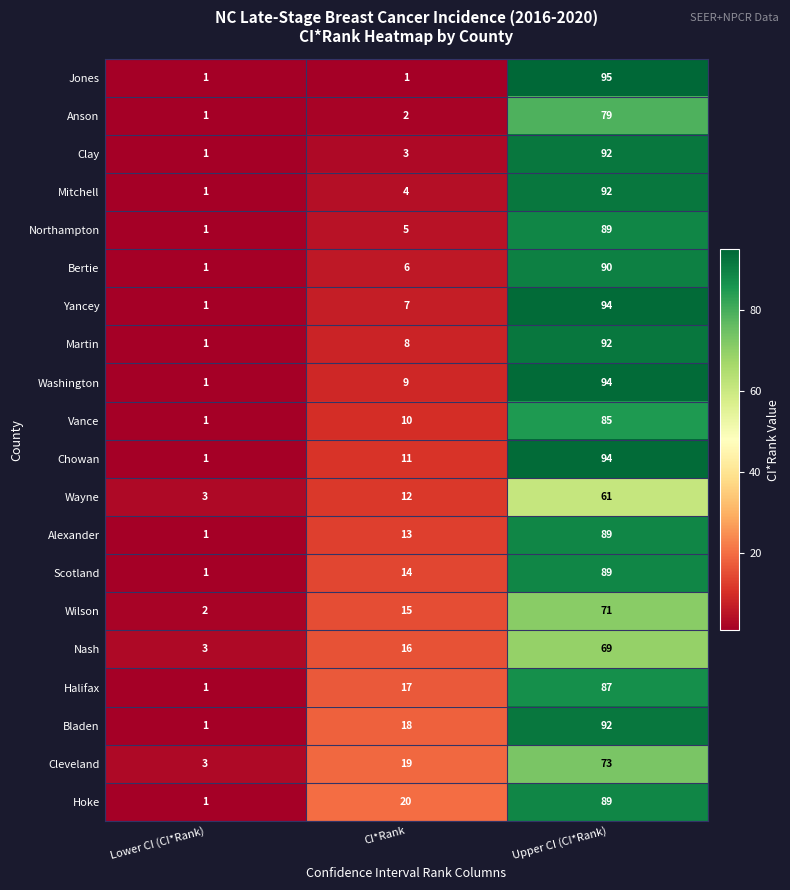

Read the Scotland value at Upper CI (CI*Rank), to the nearest 10.

90